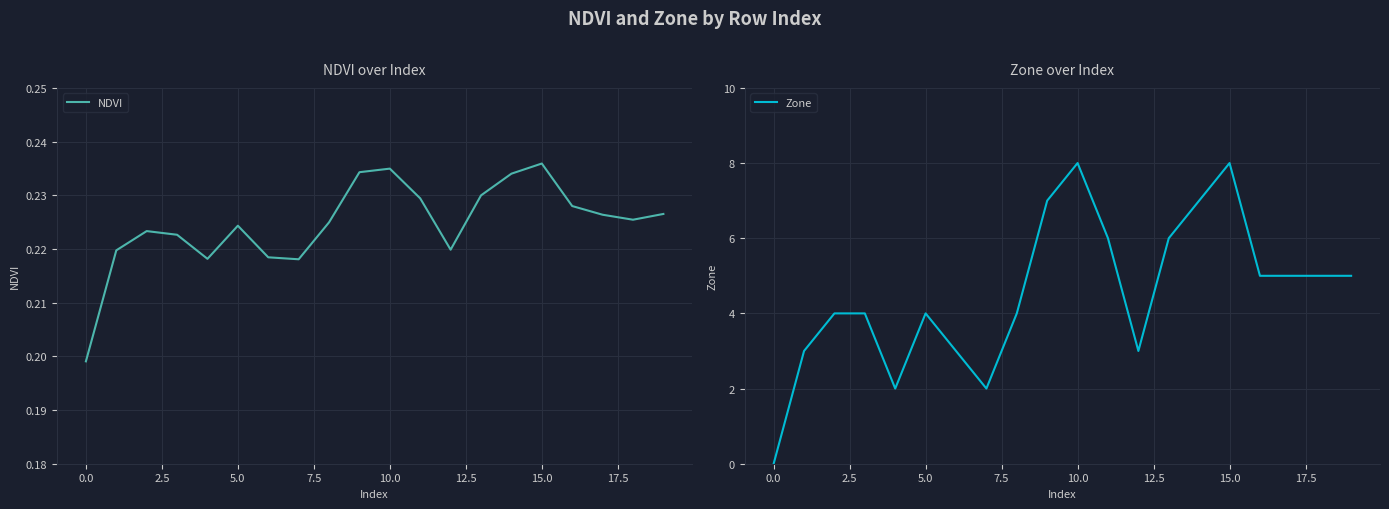

The value of Zone at 5.0 is 2.1. True or false?

False